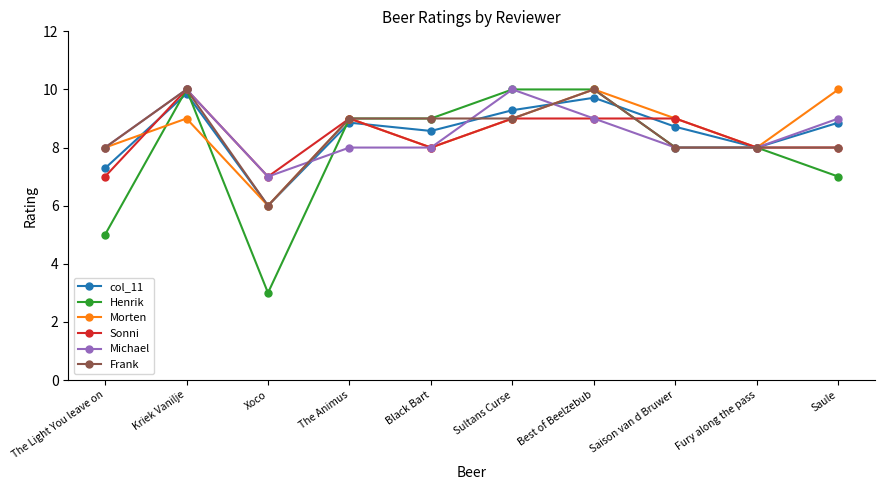

What is the minimum value for Sonni?

7.0